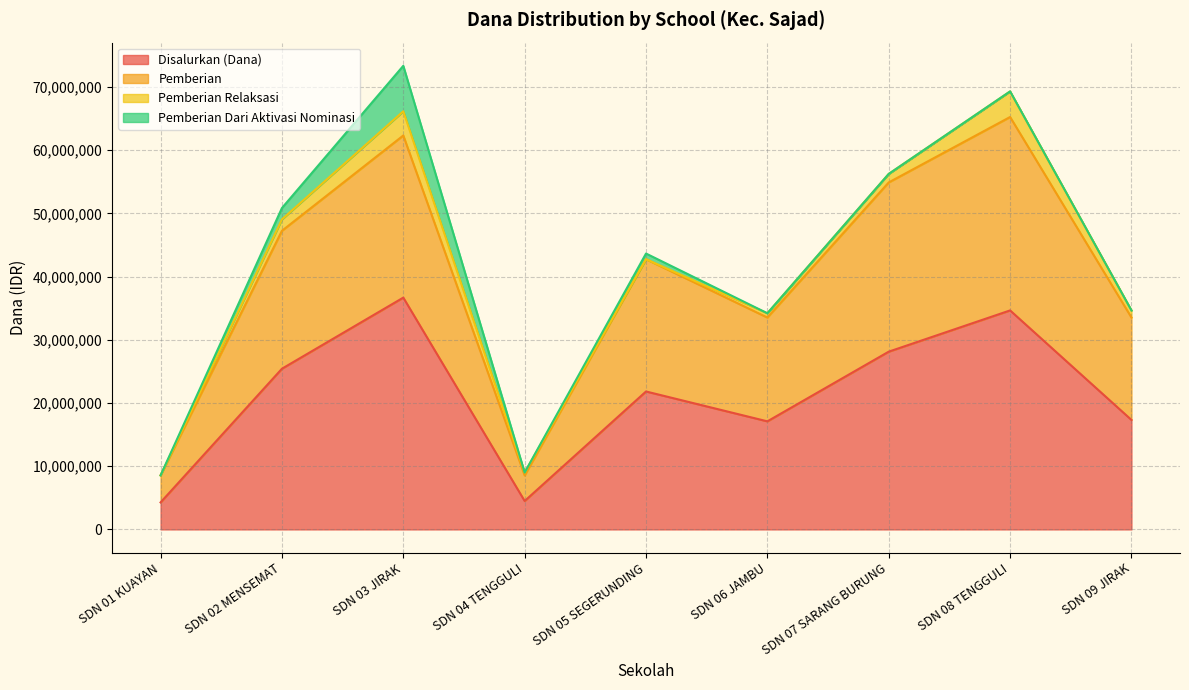

What is the minimum value for Disalurkan (Dana)?

4275000